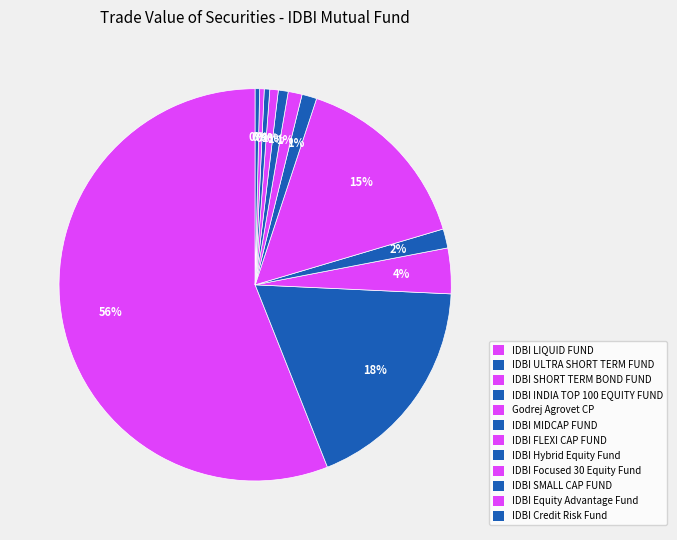

How many slices are in this pie chart?

12